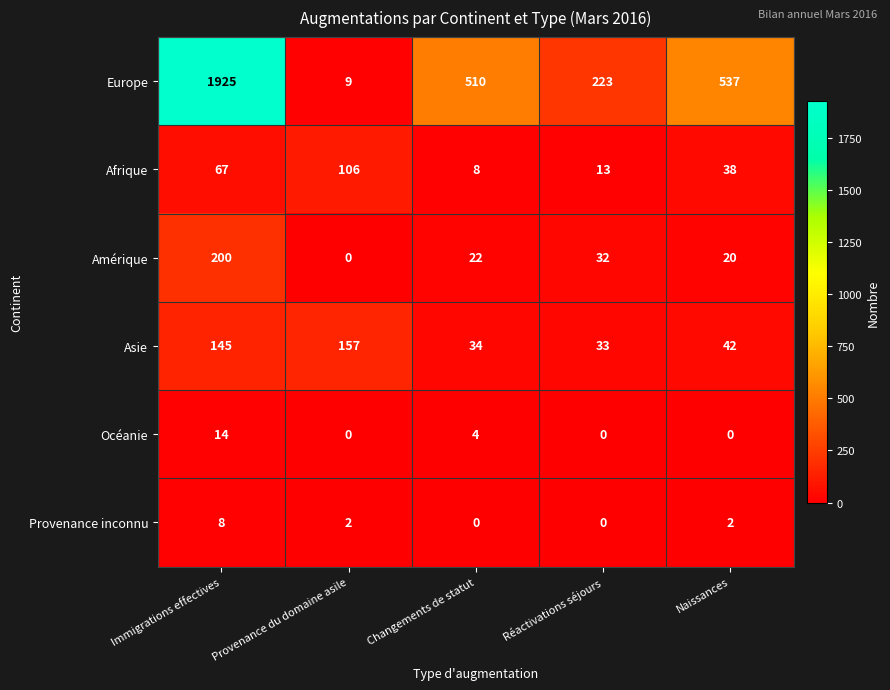

Reading right to left, extract all data points from this chart.

Europe: Naissances=537	Réactivations séjours=223	Changements de statut=510	Provenance du domaine asile=9	Immigrations effectives=1925
Afrique: Naissances=38	Réactivations séjours=13	Changements de statut=8	Provenance du domaine asile=106	Immigrations effectives=67
Amérique: Naissances=20	Réactivations séjours=32	Changements de statut=22	Provenance du domaine asile=0	Immigrations effectives=200
Asie: Naissances=42	Réactivations séjours=33	Changements de statut=34	Provenance du domaine asile=157	Immigrations effectives=145
Océanie: Naissances=0	Réactivations séjours=0	Changements de statut=4	Provenance du domaine asile=0	Immigrations effectives=14
Provenance inconnu: Naissances=2	Réactivations séjours=0	Changements de statut=0	Provenance du domaine asile=2	Immigrations effectives=8